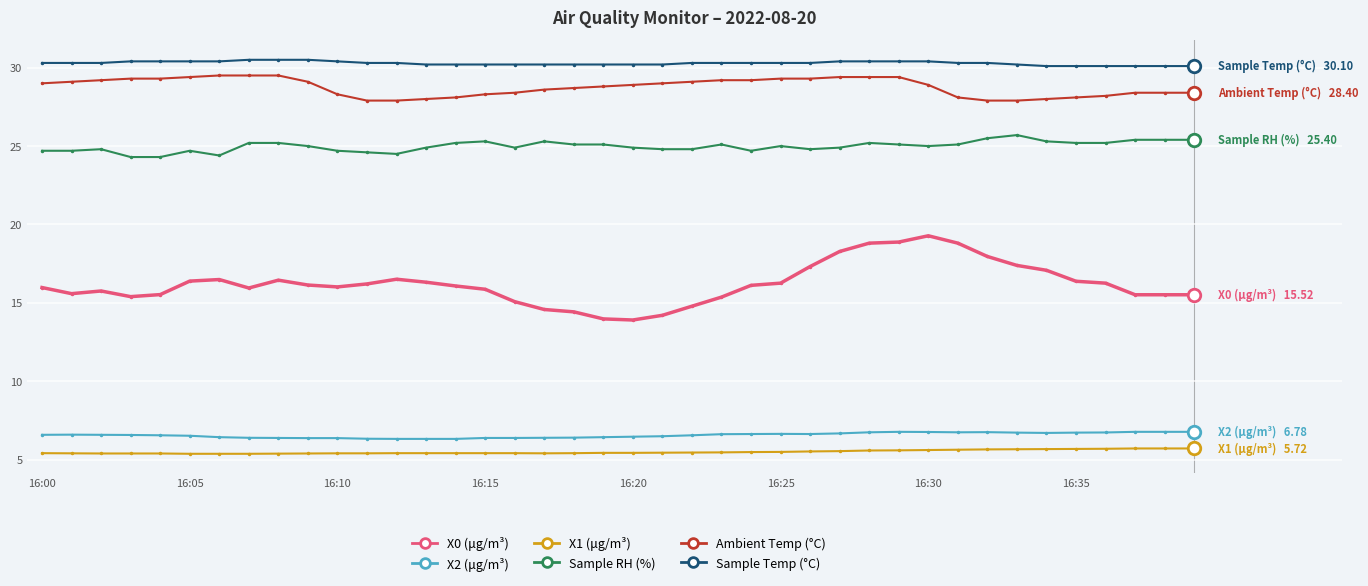

What is the lowest value of the Ambient Temp (°C) series?

27.9